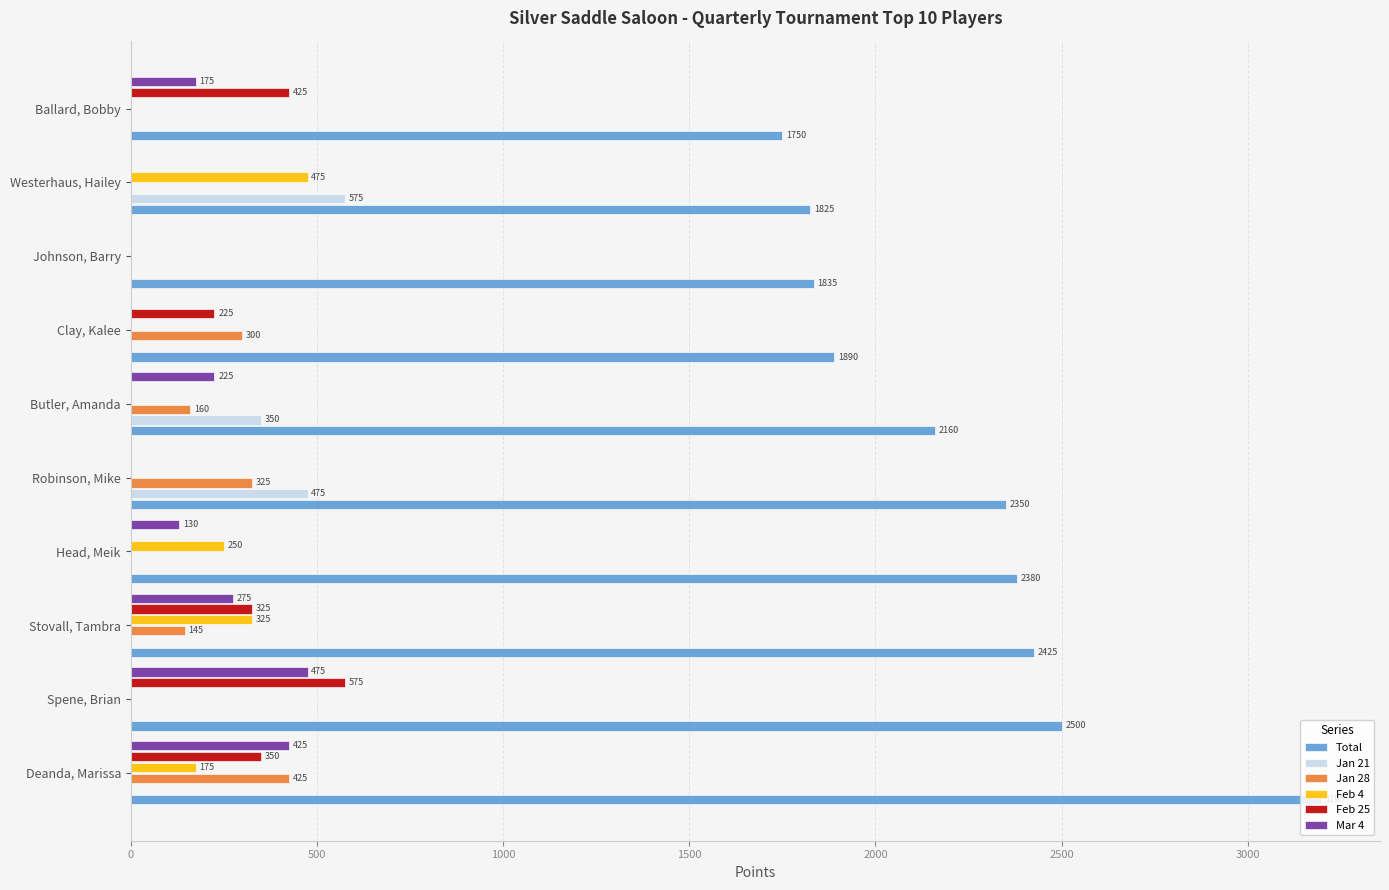

The Jan 21 series shows 0 at Deanda, Marissa. True or false?

True